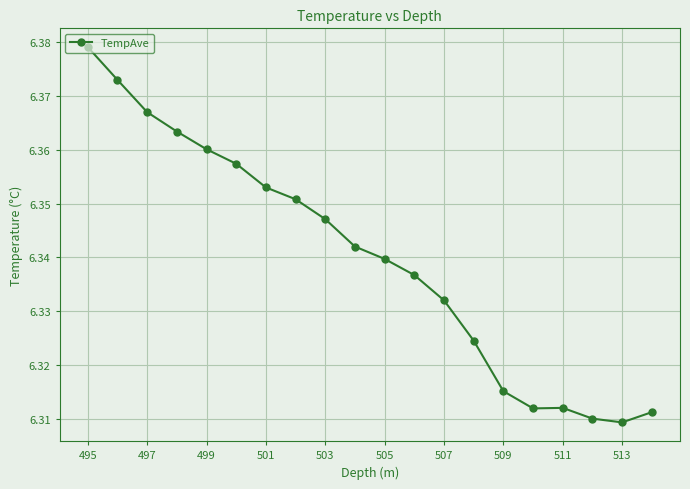

What is the difference between the maximum and minimum values?

0.1